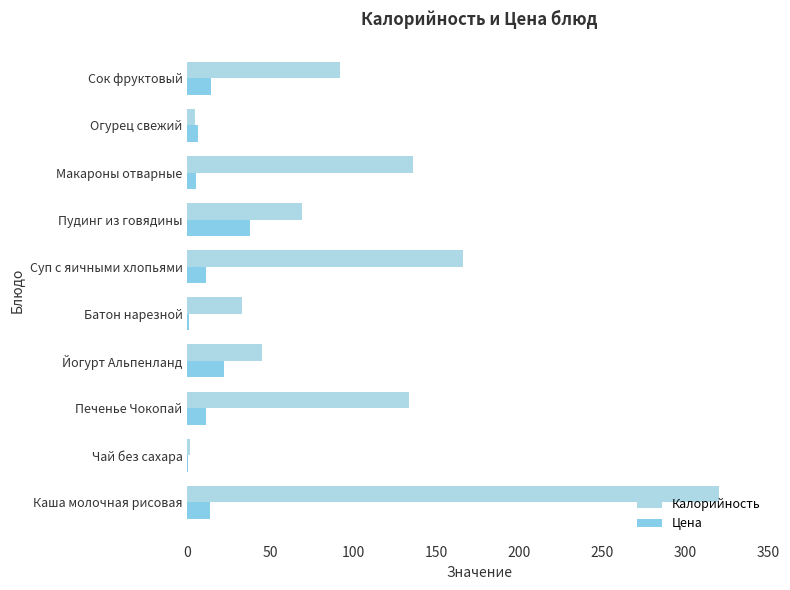

How many values in the Цена series exceed 11?

6